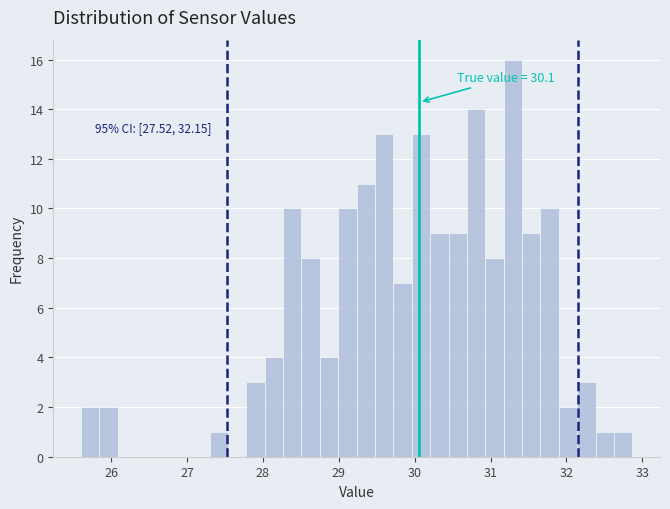

Read against the x-axis, roughly where is the centre of the tallest bar?

31.3